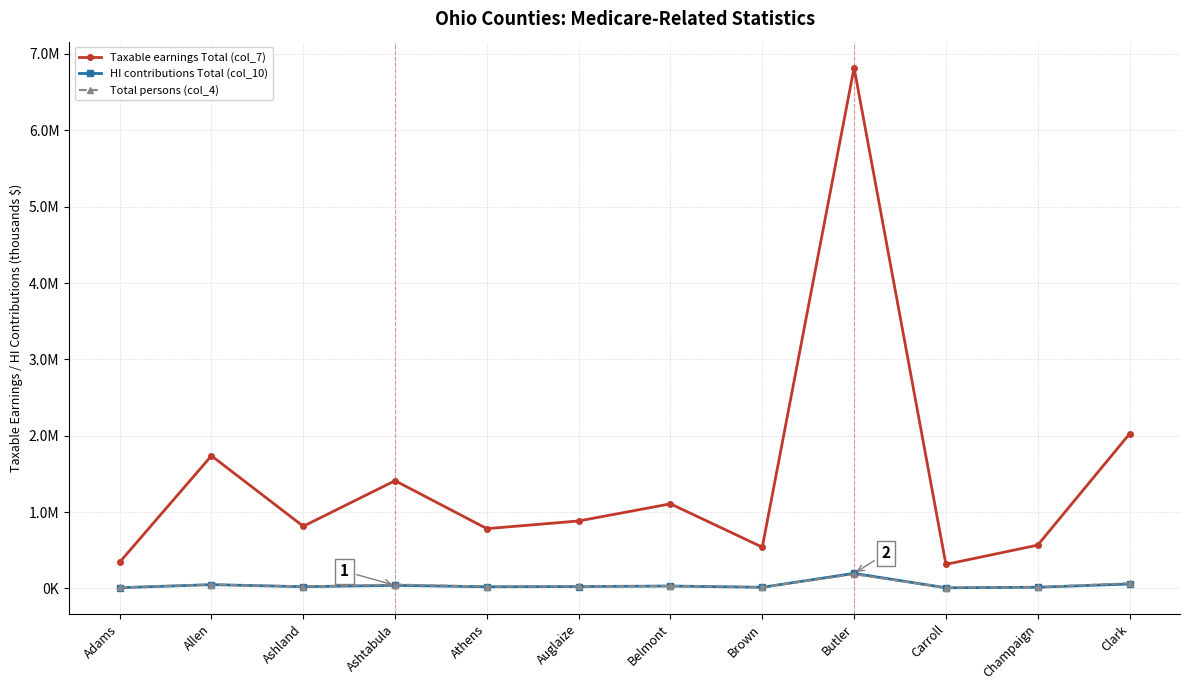

How many times do HI contributions Total (col_10) and Total persons (col_4) cross each other?

2